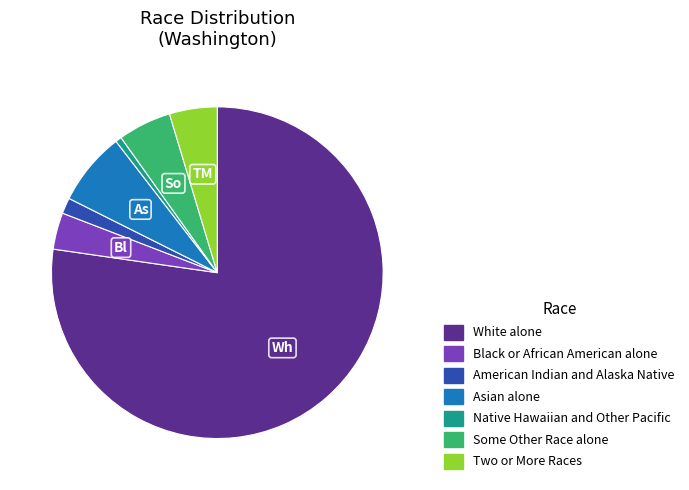

What is the majority slice?

White alone